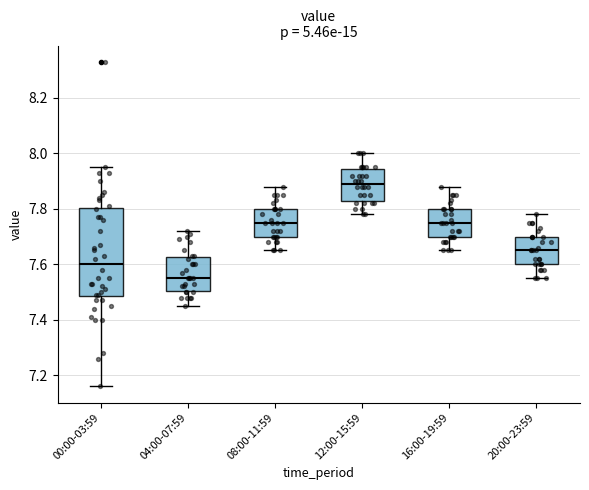

Reading left to right, transcribe this box plot: for each box, give where its median line is, the range the box spans, and where its two whiskers end, as read against the y-axis. The values are not printed on the chart, so give them approximately, as read against the axis.

00:00-03:59: median 7.60, box 7.48 to 7.80, whiskers 7.16 to 7.96
04:00-07:59: median 7.56, box 7.50 to 7.62, whiskers 7.46 to 7.72
08:00-11:59: median 7.76, box 7.70 to 7.80, whiskers 7.66 to 7.88
12:00-15:59: median 7.90, box 7.82 to 7.94, whiskers 7.78 to 8.00
16:00-19:59: median 7.76, box 7.70 to 7.80, whiskers 7.66 to 7.88
20:00-23:59: median 7.66, box 7.60 to 7.70, whiskers 7.56 to 7.78